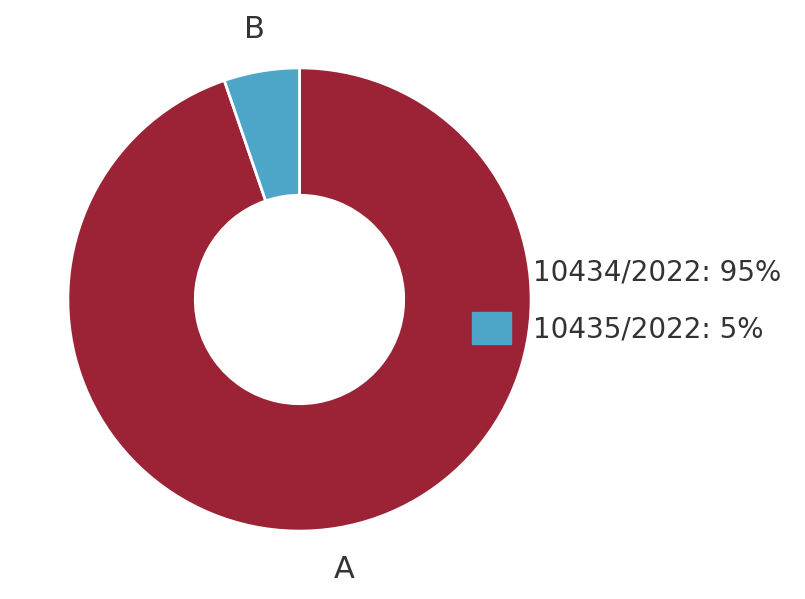

The 10435/2022 slice represents 5% of the pie. True or false?

True